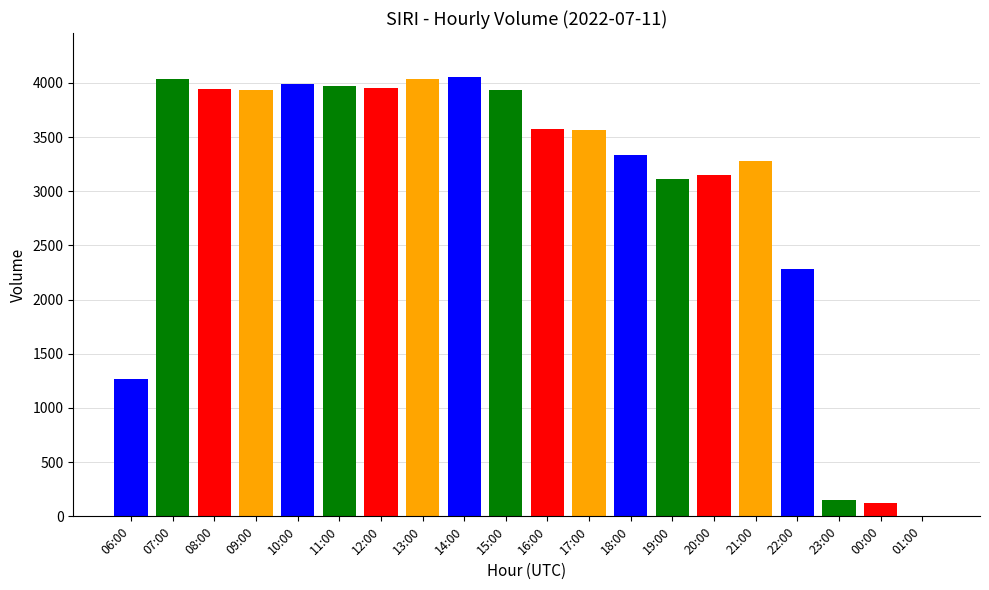

At which label is the value closest to 2027?

22:00